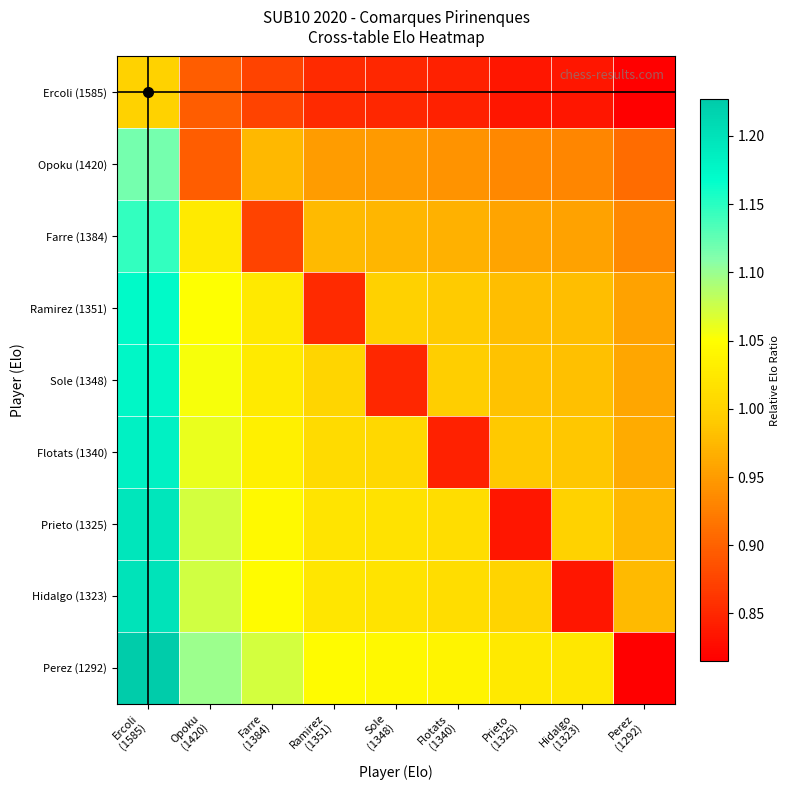

At how many categories does at least one series exceed 0?

9